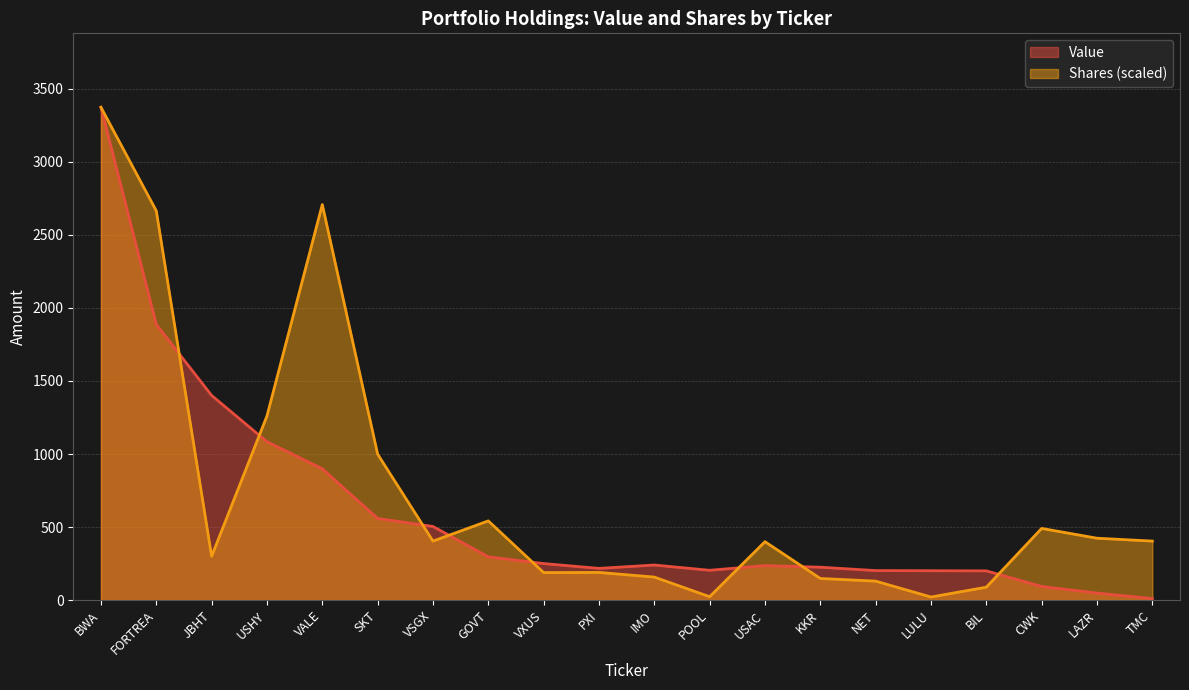

What is the value of the Value point at the 12th from the left?

204.0